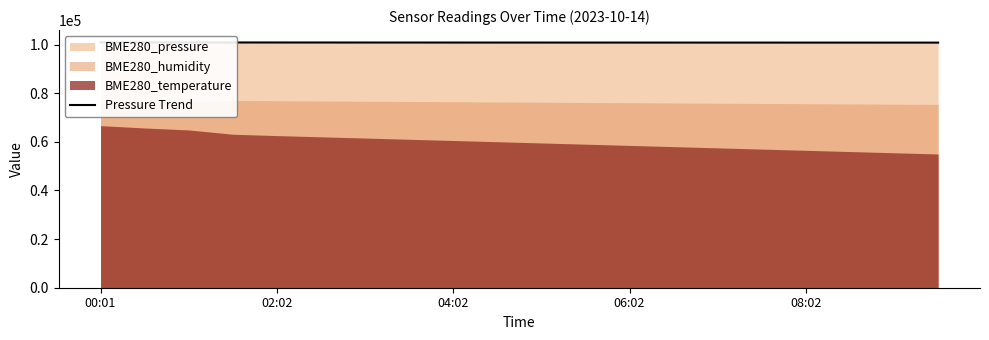

What is the sum of the values at 6 and 7?

201660.0